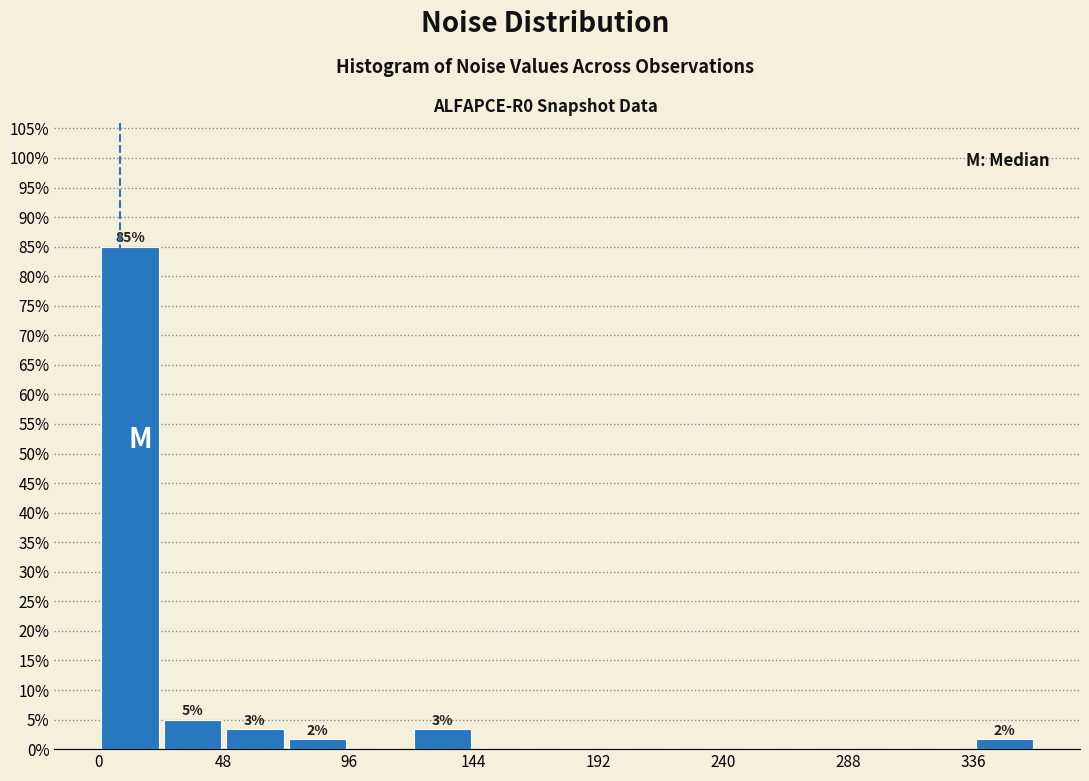

Which range on the x-axis has the tallest bar?

0 to 24